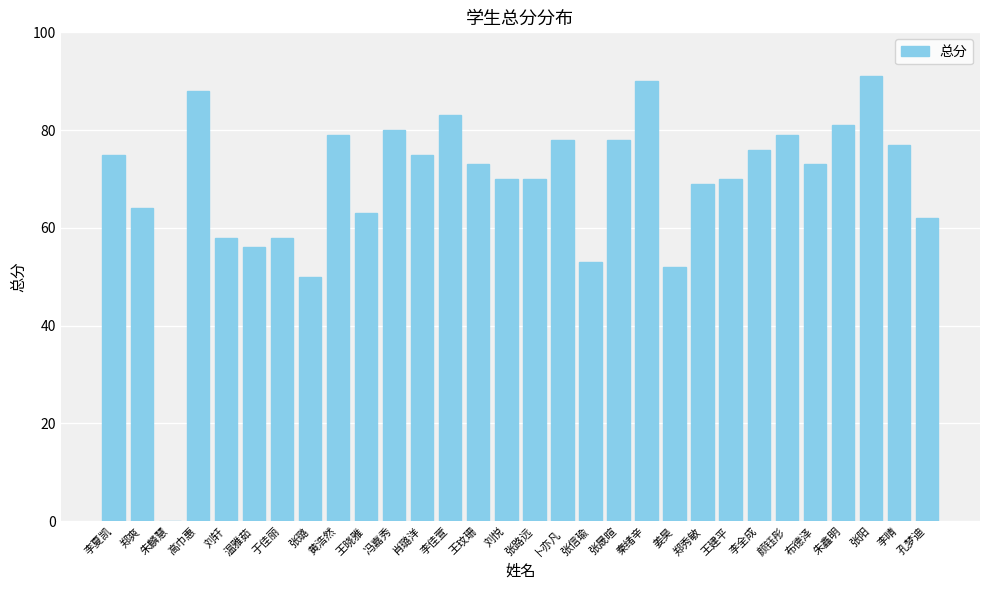

Reading right to left, transcribe all the data shown in this chart.

62	77	91	81	73	79	76	70	69	52	90	78	53	78	70	70	73	83	75	80	63	79	50	58	56	58	88	0	64	75